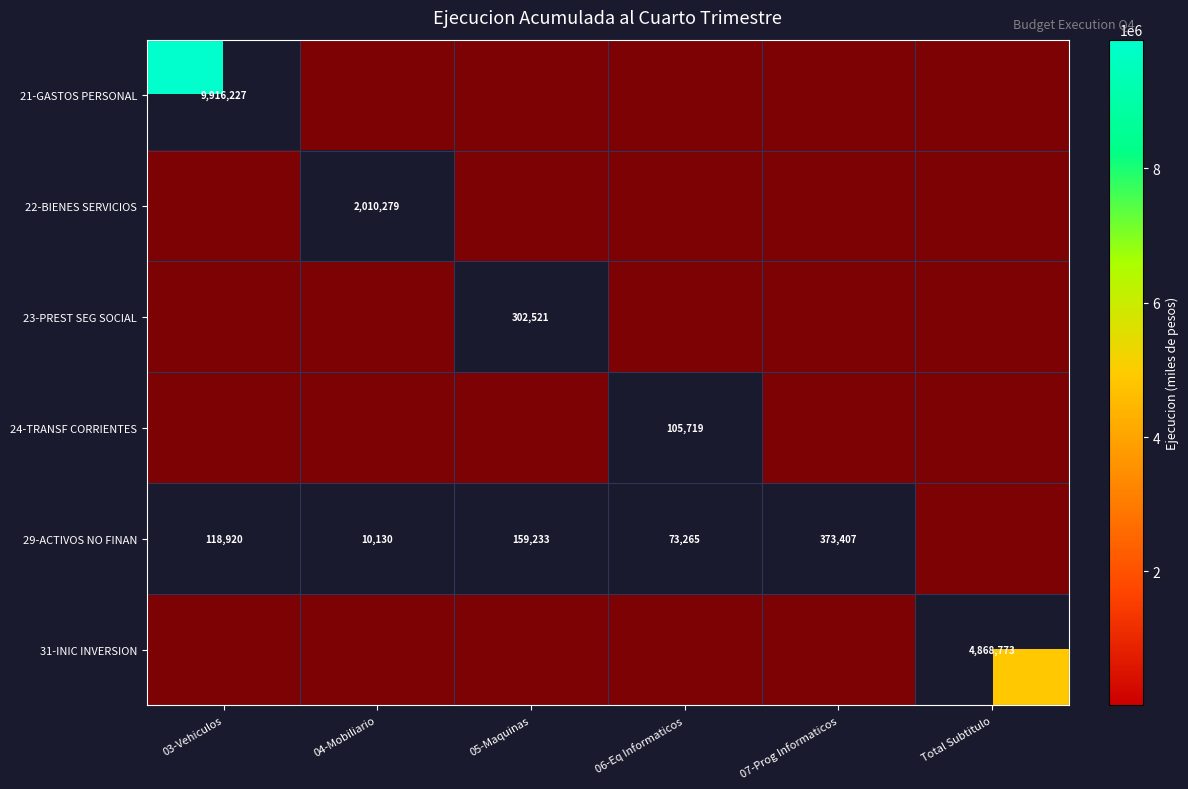

What is the total value across all series at 04-Mobiliario?

4